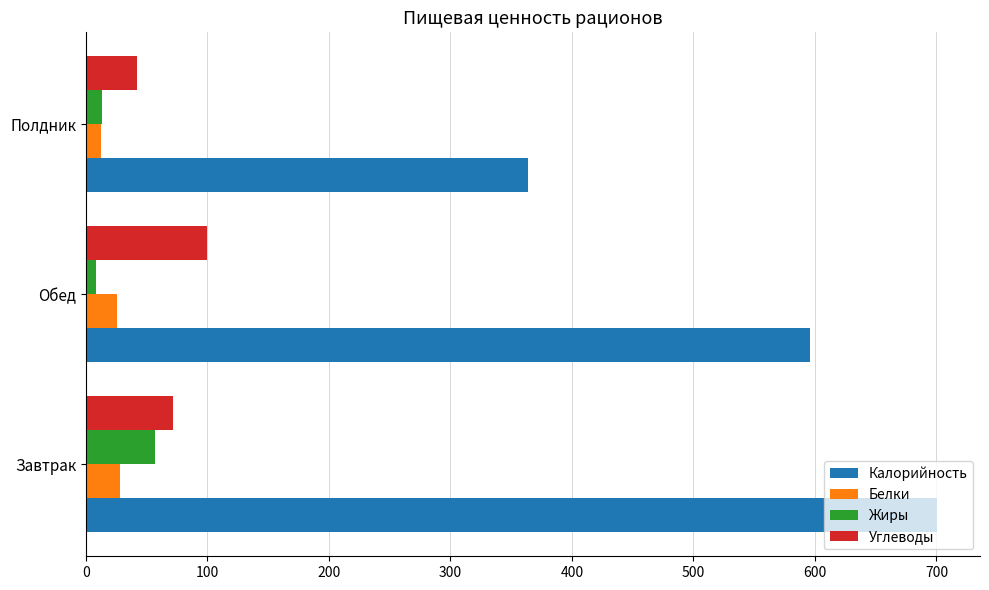

Which series has the widest spread of values?

Калорийность